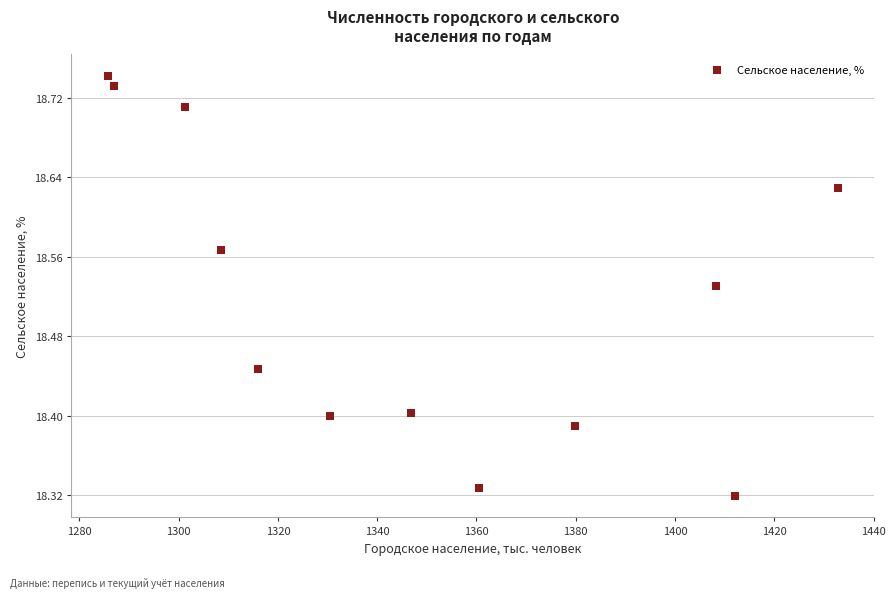

What is the average X value?

1347.4